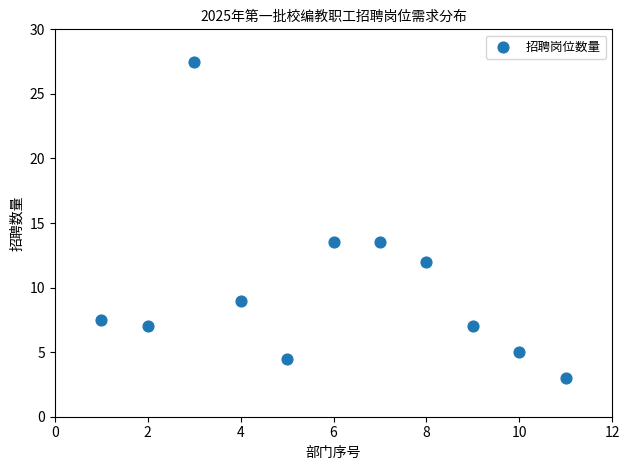

What is the average Y value?

10.0